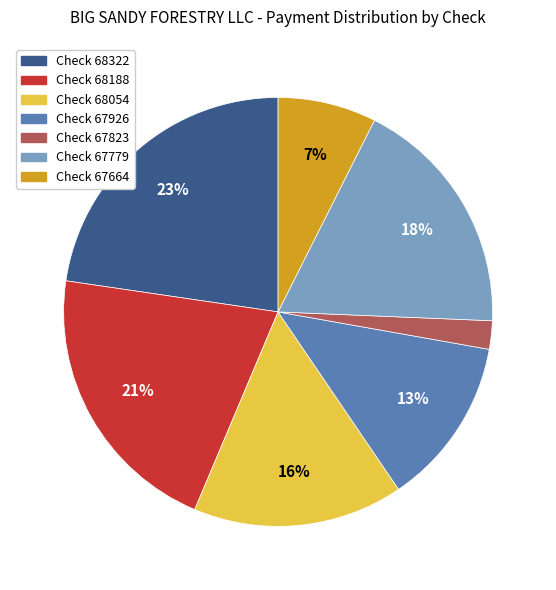

Count the number of slices in the pie.

7